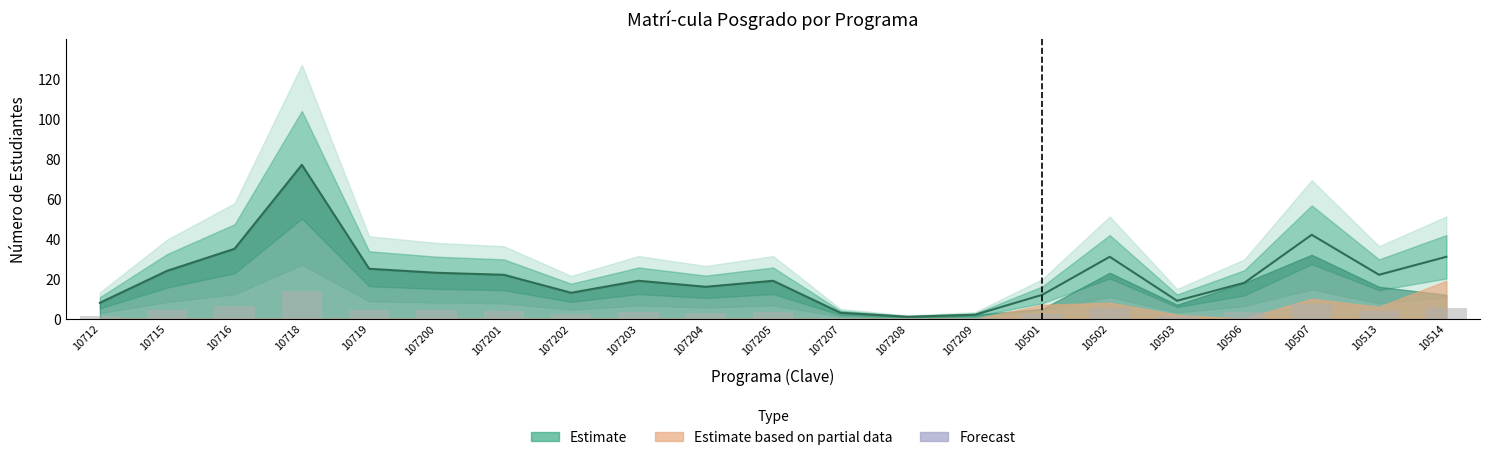

The value of Matrícula Total at 10719 is 37.7. True or false?

False